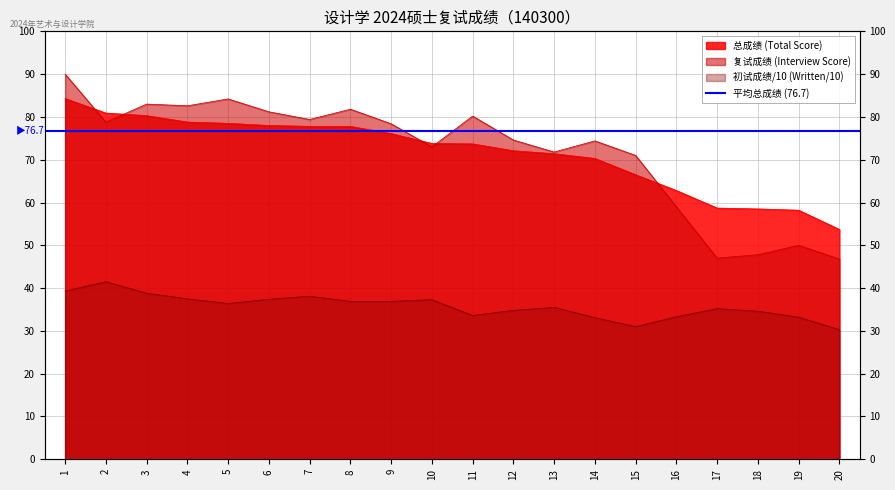

In 复试成绩, how many points are higher than both neighbors (excluding endpoints)?

6